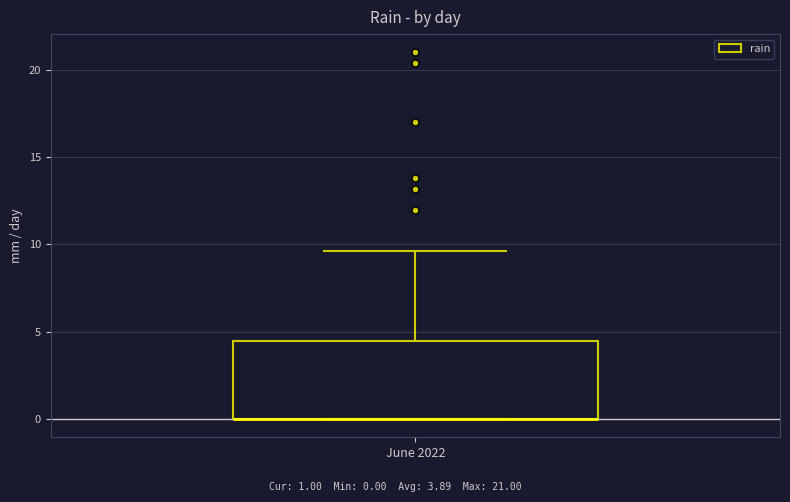

Where does the upper whisker of the box for June 2022 end on the y-axis? The values are not printed on the chart, so give them approximately, as read against the axis.

9.5